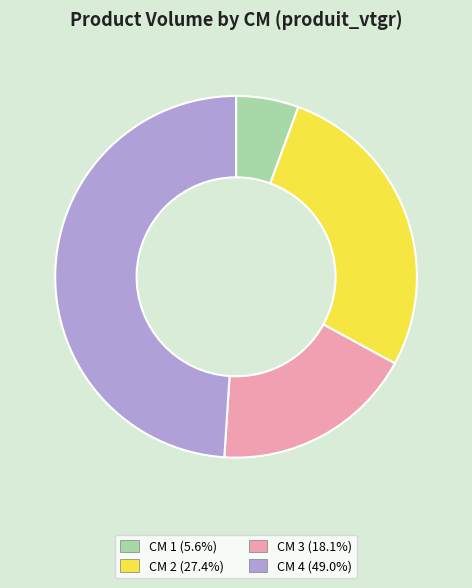

Is the sum of CM 1 (5.6%) and CM 4 (49.0%) greater than half?

Yes